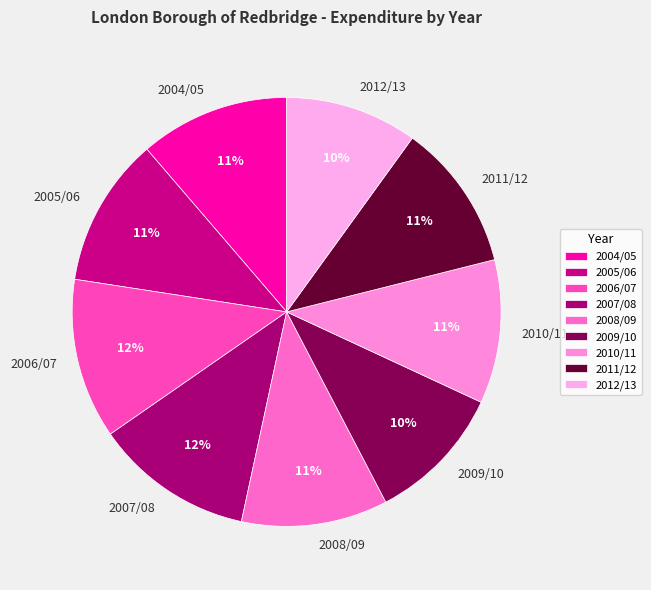

Is there any slice that represents more than half of the pie?

No